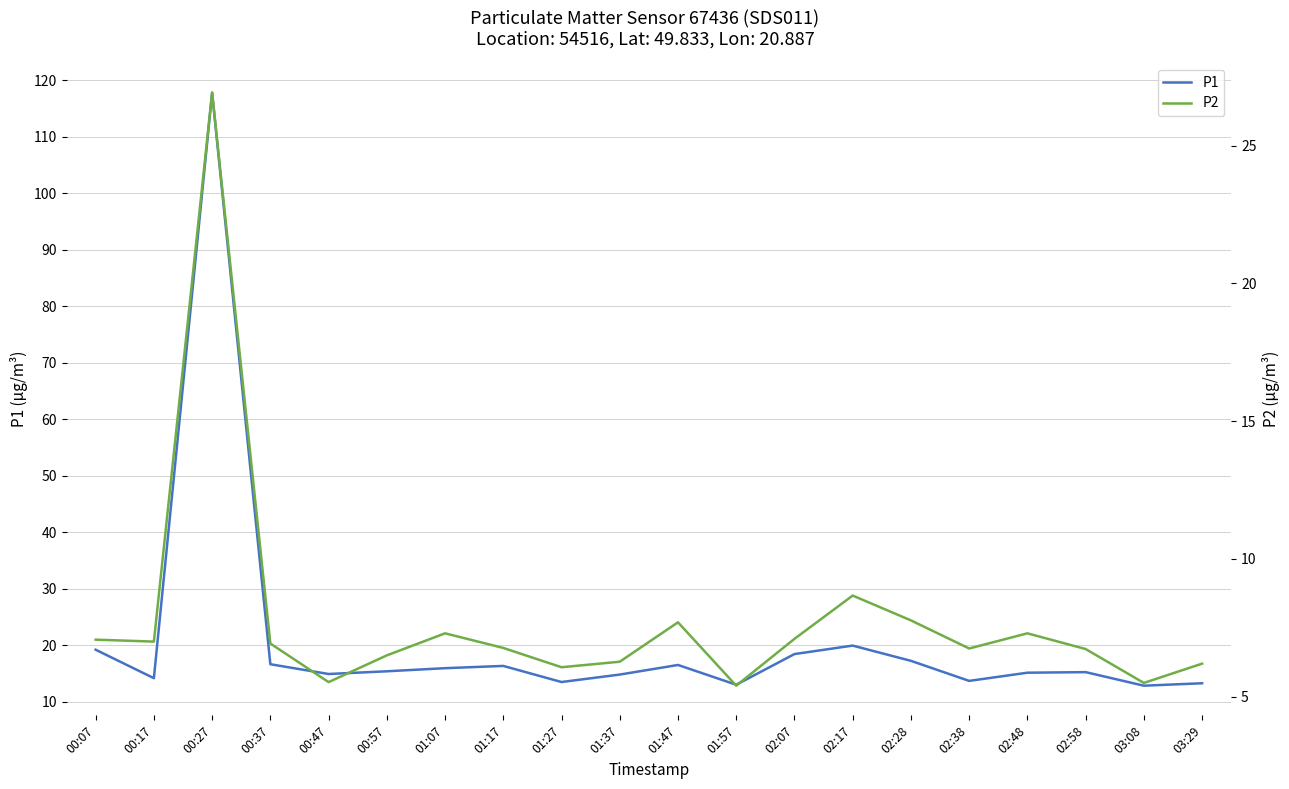

What is the label of the 11th point from the right?

01:37